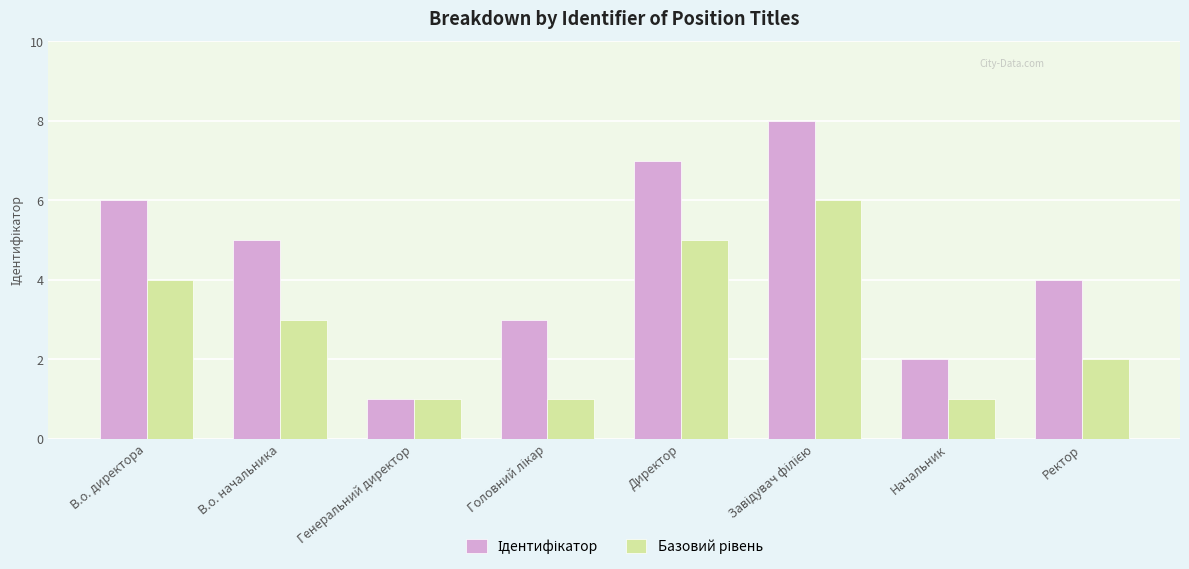

What is the greatest value displayed?

8